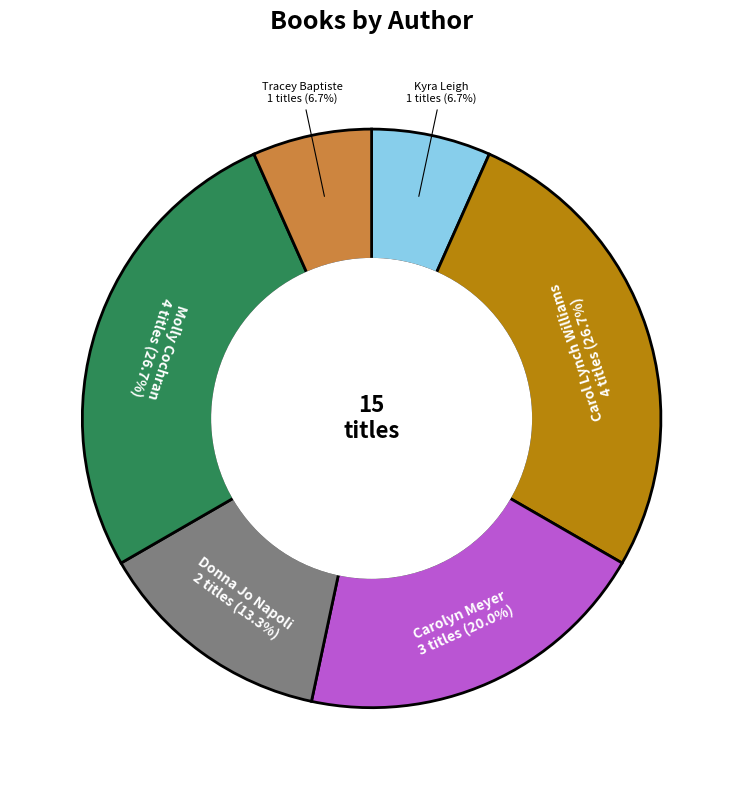

The Carolyn Meyer slice represents 27% of the pie. True or false?

False